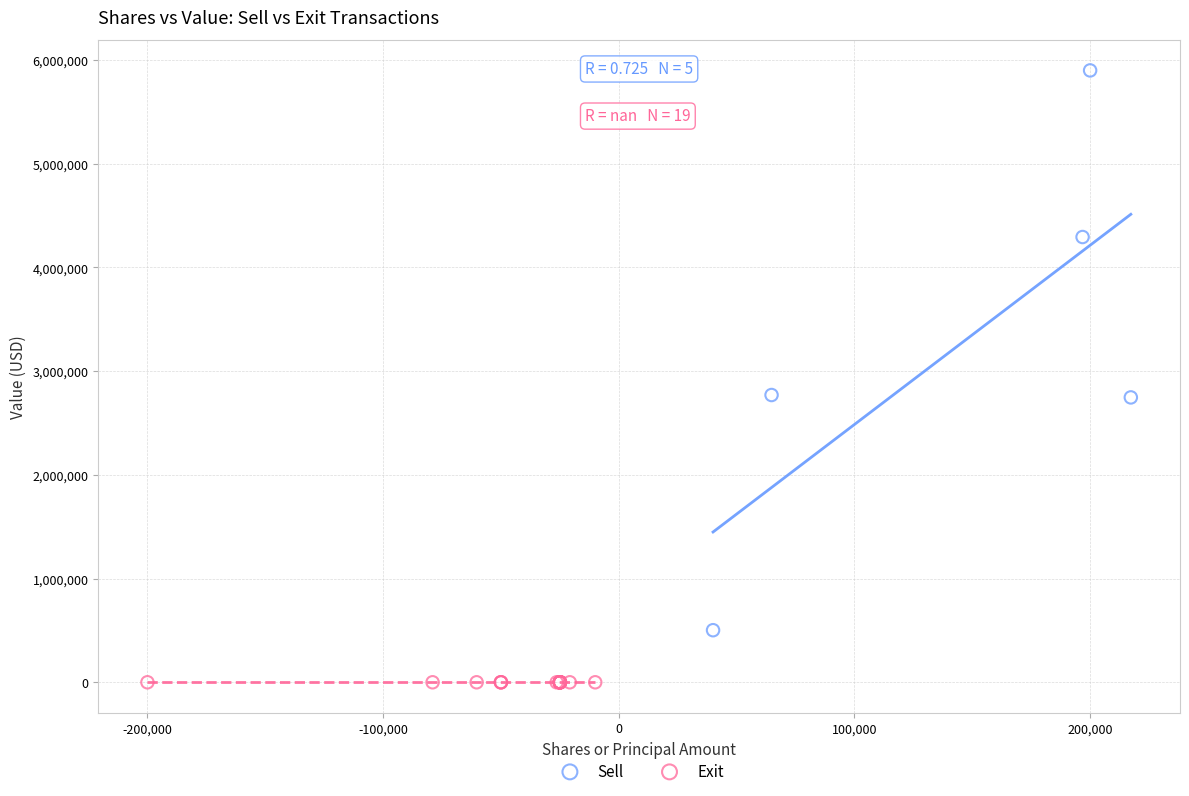

Which series reaches the maximum Y coordinate?

Sell